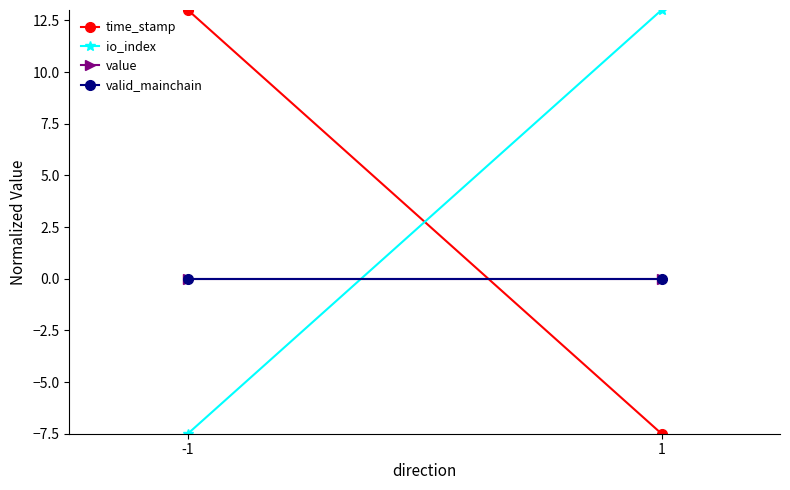

What is the value of the io_index point at the 1st from the left?

-7.5